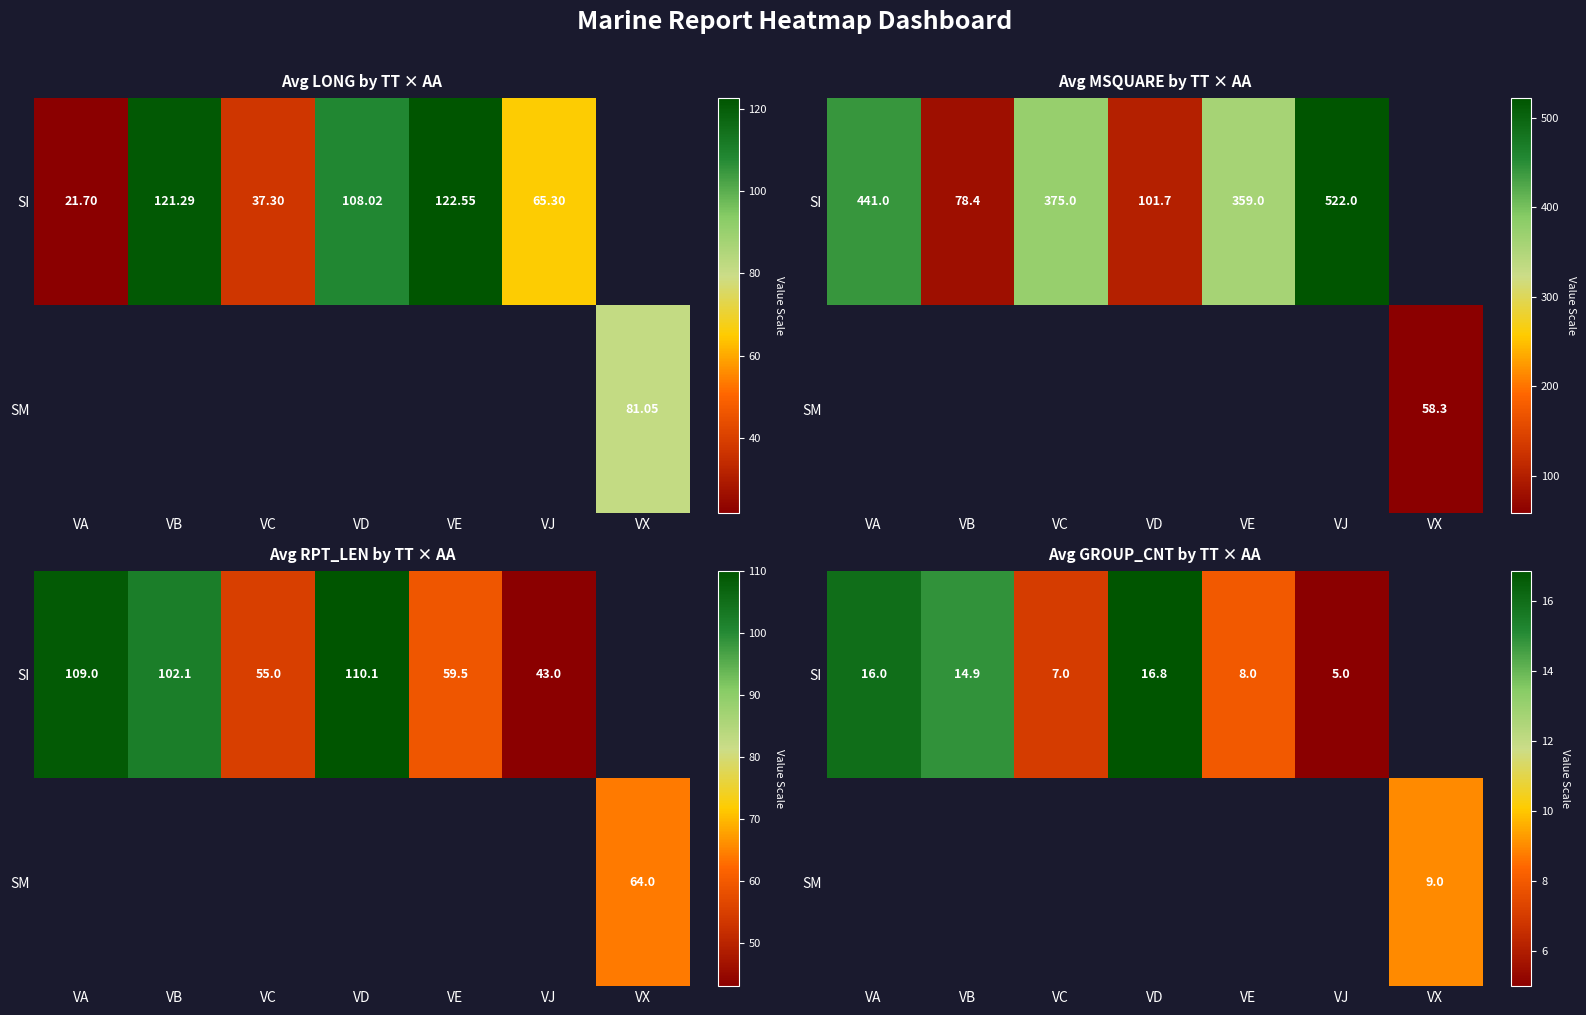

What is the difference between the maximum and minimum values in the SI series?

11.8